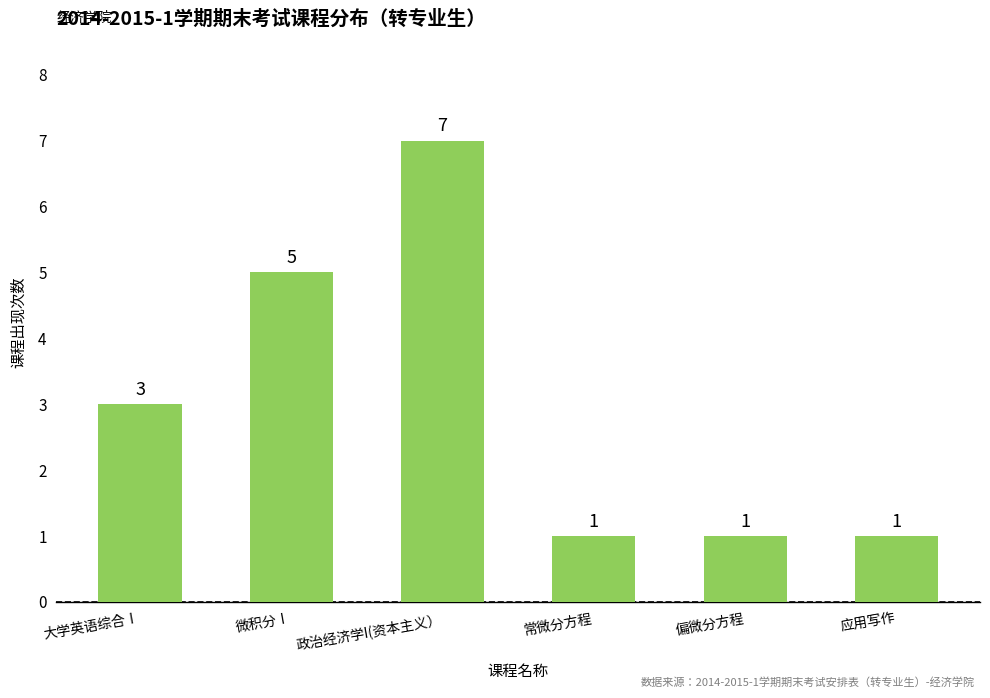

Are the bars horizontal?

No